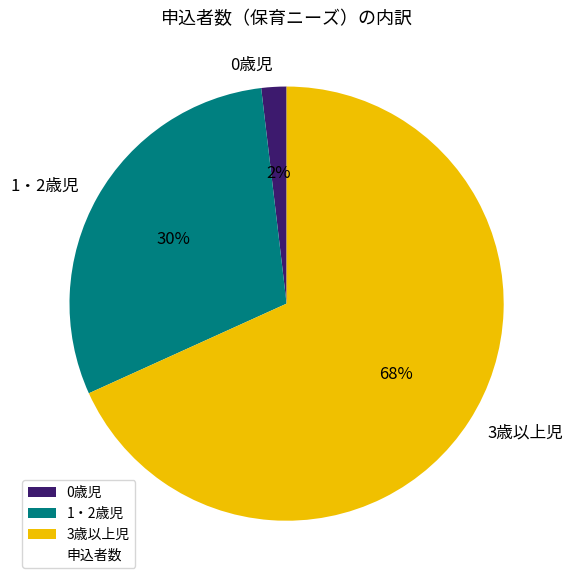

Is the sum of 3歳以上児 and 0歳児 greater than half?

Yes